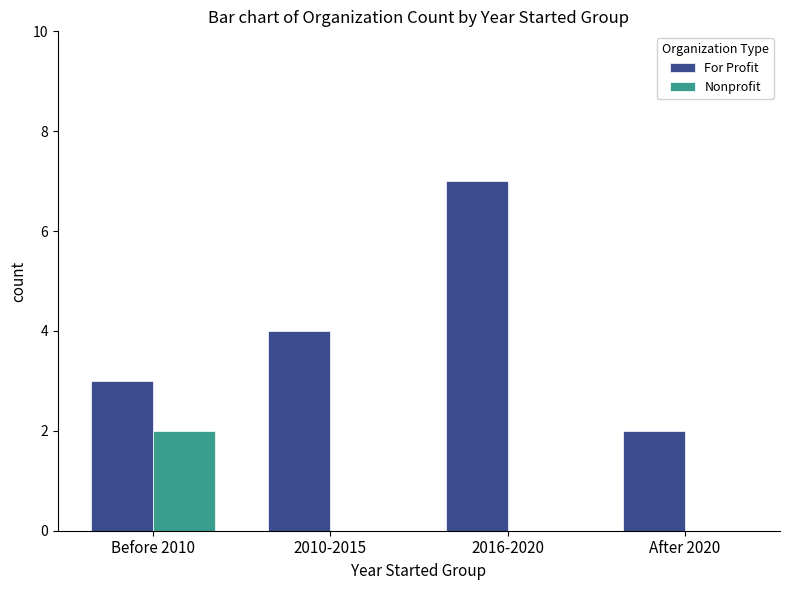

What is the greatest value displayed?

7